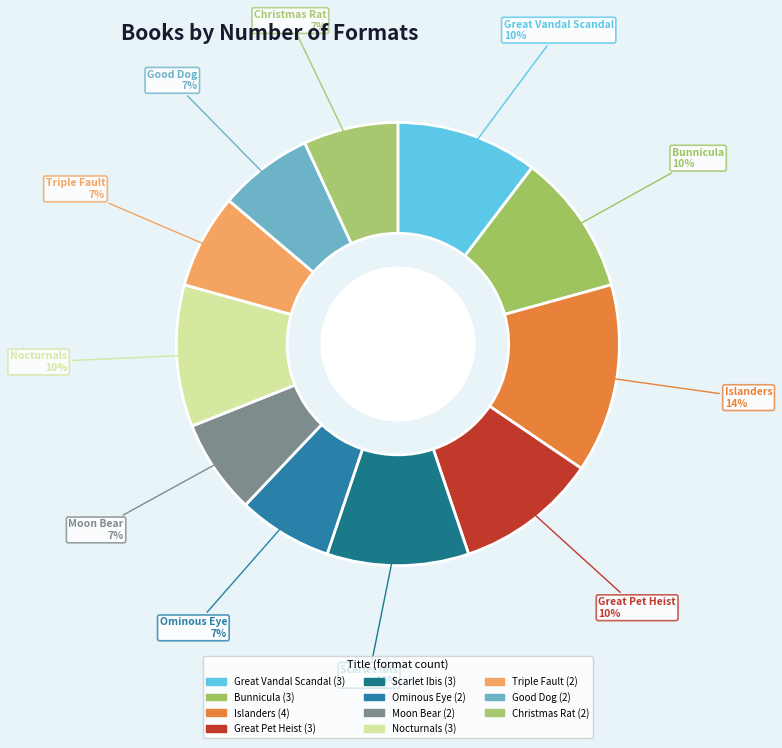

How many segments does this pie chart have?

11